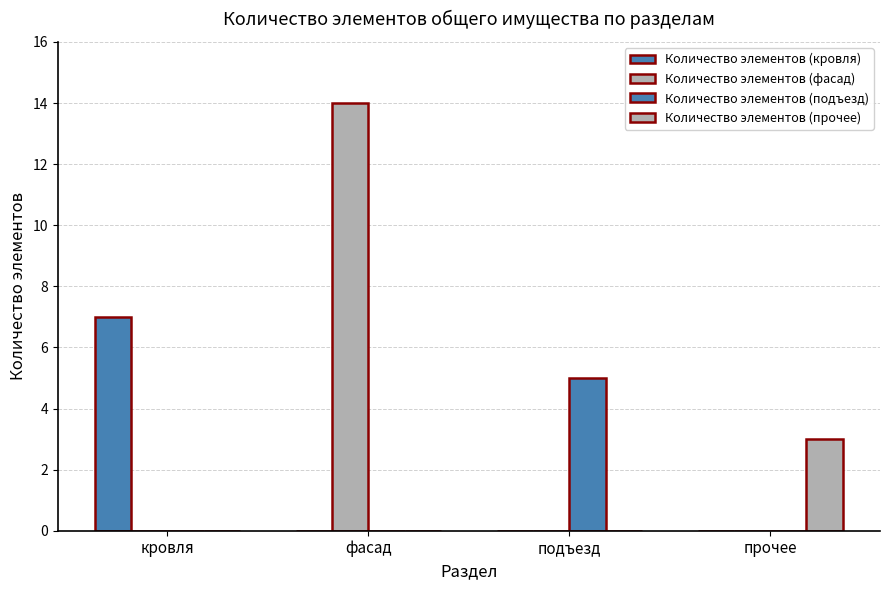

Reading right to left, list all the values displayed in this chart.

Количество элементов (кровля): прочее=0	подъезд=0	фасад=0	кровля=7
Количество элементов (фасад): прочее=0	подъезд=0	фасад=14	кровля=0
Количество элементов (подъезд): прочее=0	подъезд=5	фасад=0	кровля=0
Количество элементов (прочее): прочее=3	подъезд=0	фасад=0	кровля=0